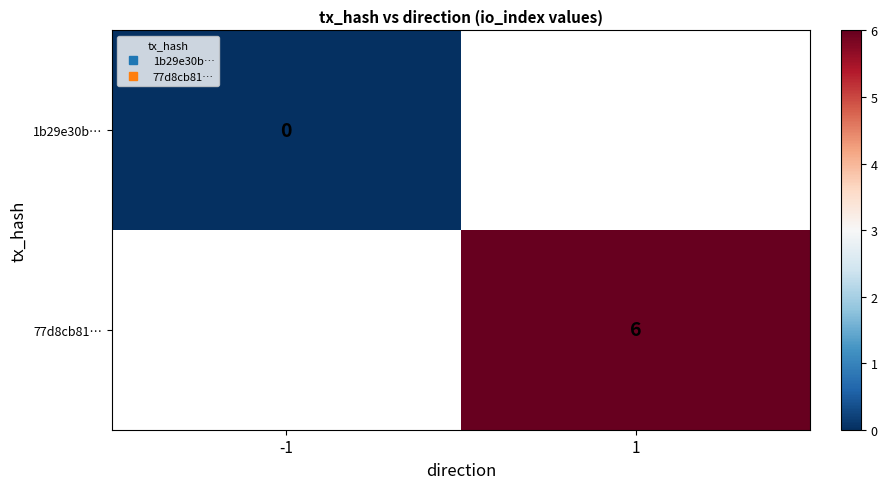

Which label corresponds to the largest value in the chart?

1